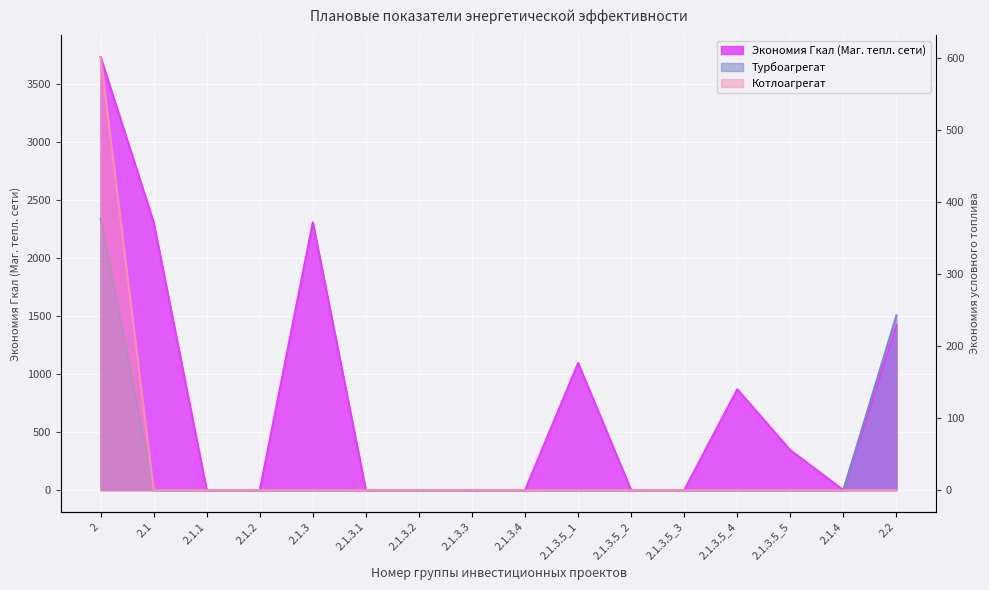

True or false: Турбоагрегат and Экономия Гкал (Маг. тепл. сети) cross at least once.

False